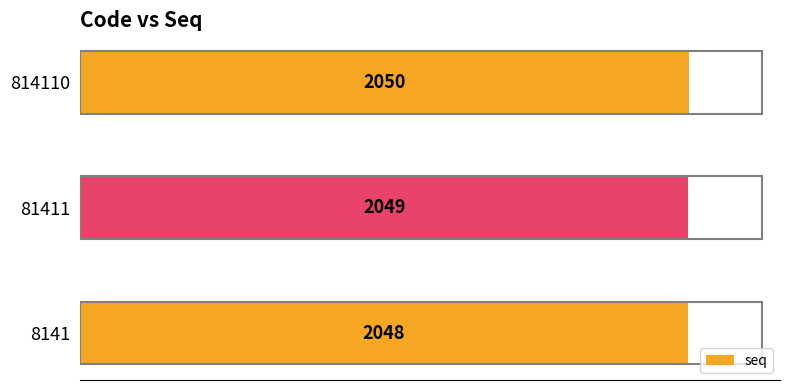

How many values are between 2048 and 2050?

3